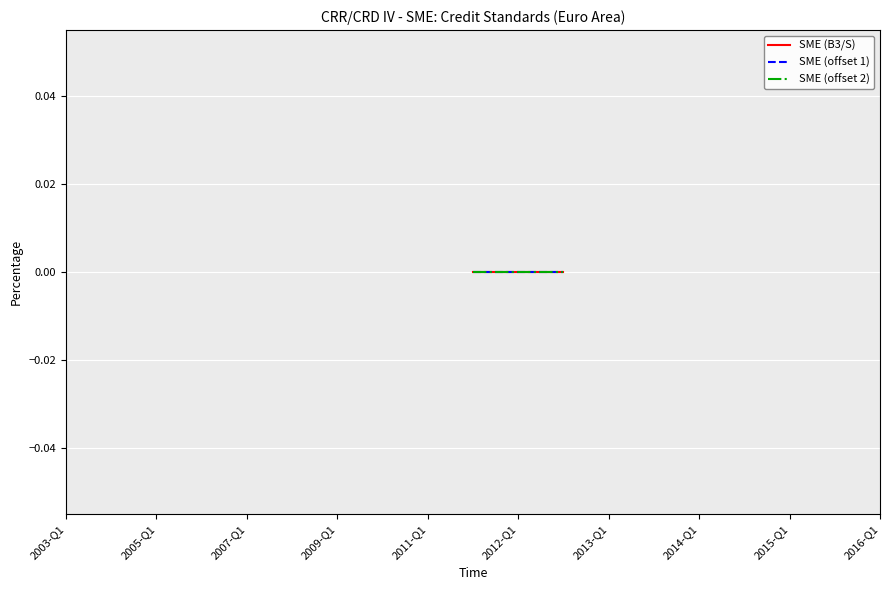

What are all the series names shown in the legend?

SME (B3/S), SME (offset 1), SME (offset 2)